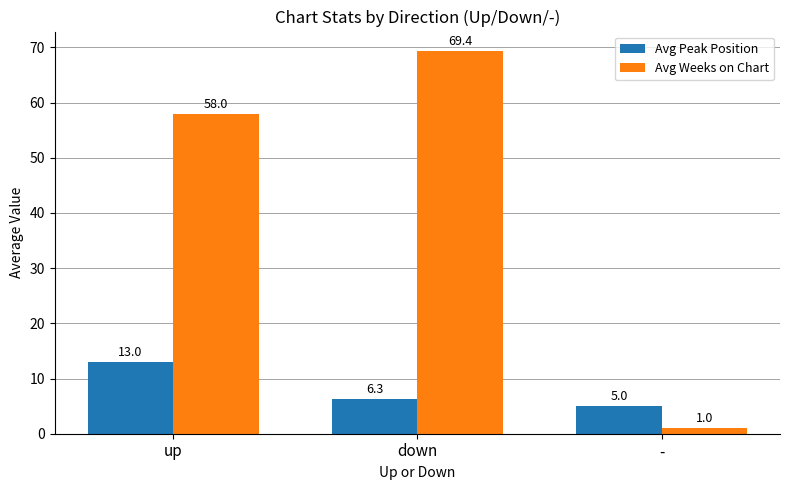

The Avg Weeks on Chart series shows 103.3 at down. True or false?

False